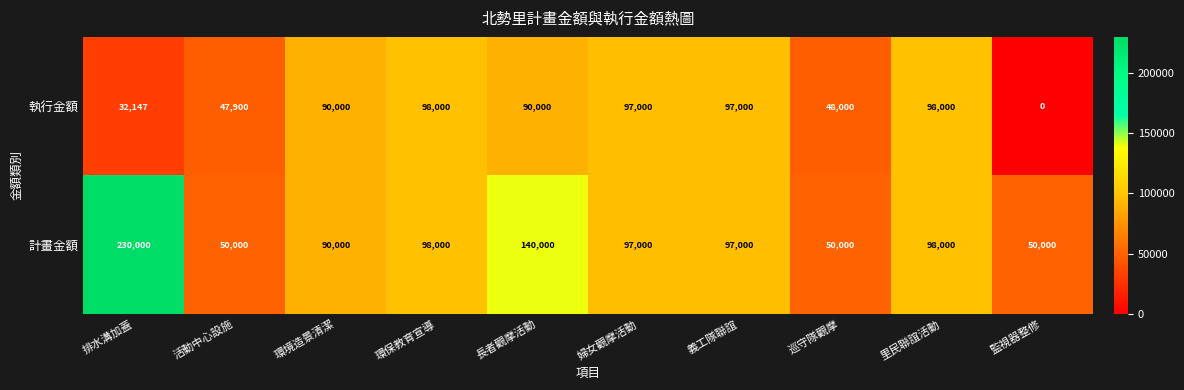

What is the spread (max minus min) of values at 巡守隊觀摩?

2000